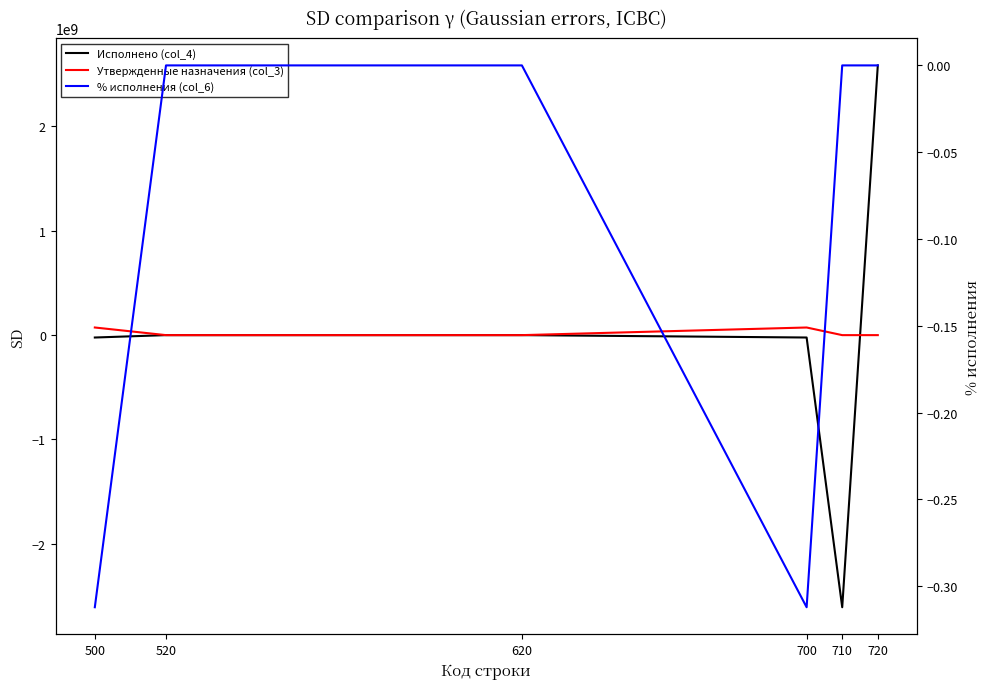

Rank the series by their average value, from highest to lowest.

Утвержденные назначения (col_3), % исполнения (col_6), Исполнено (col_4)